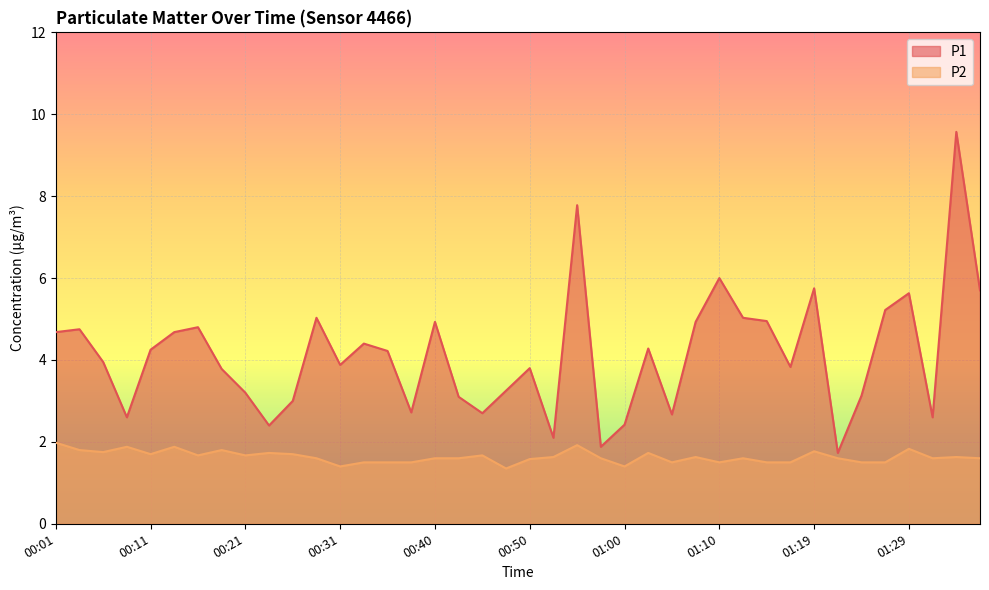

The P1 series shows 1.7 at 01:22. True or false?

True